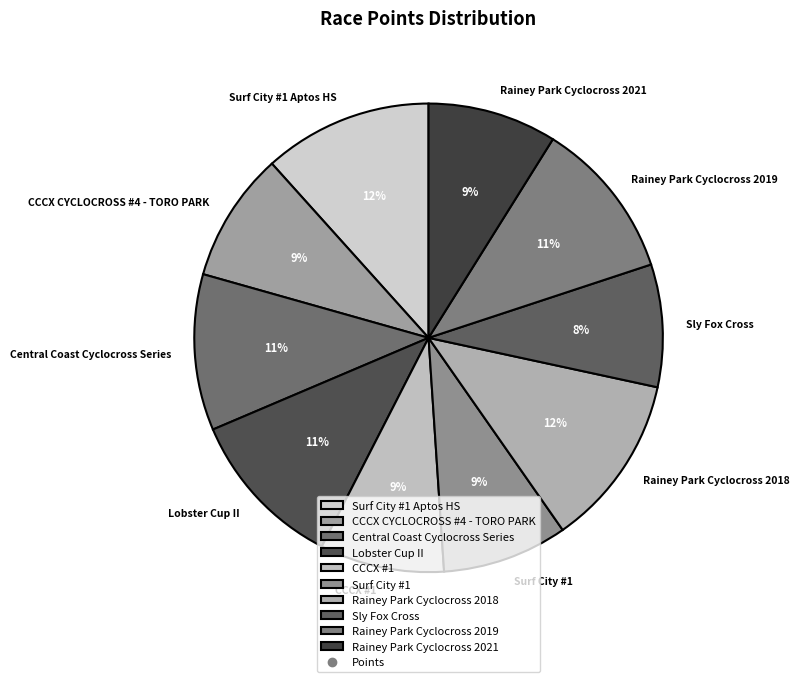

Is Lobster Cup II the majority of the pie?

No